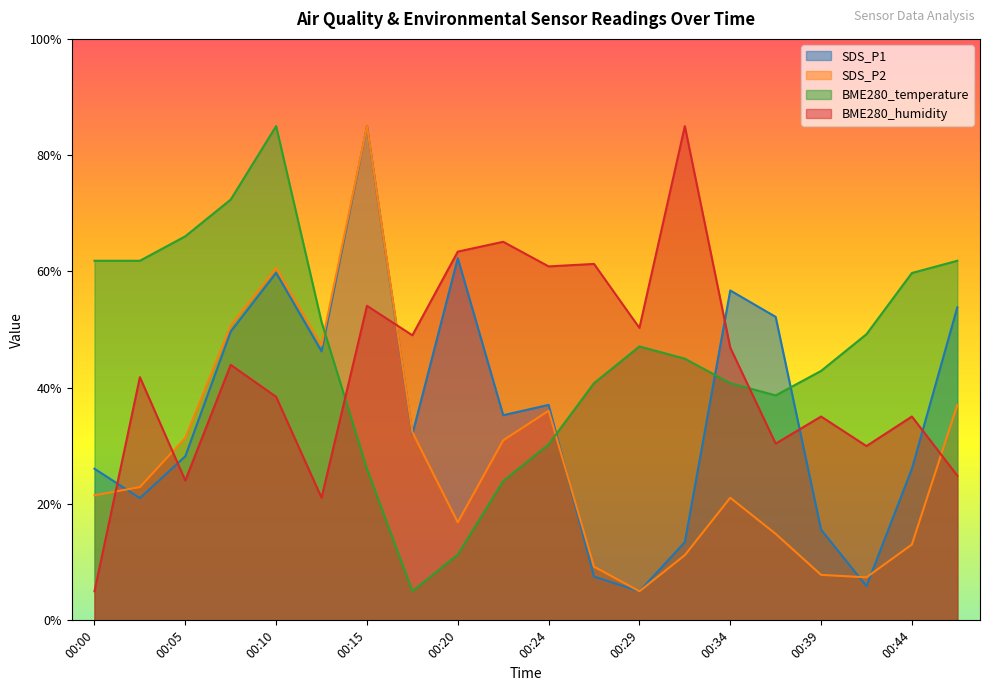

Which series has the widest spread of values?

SDS_P1